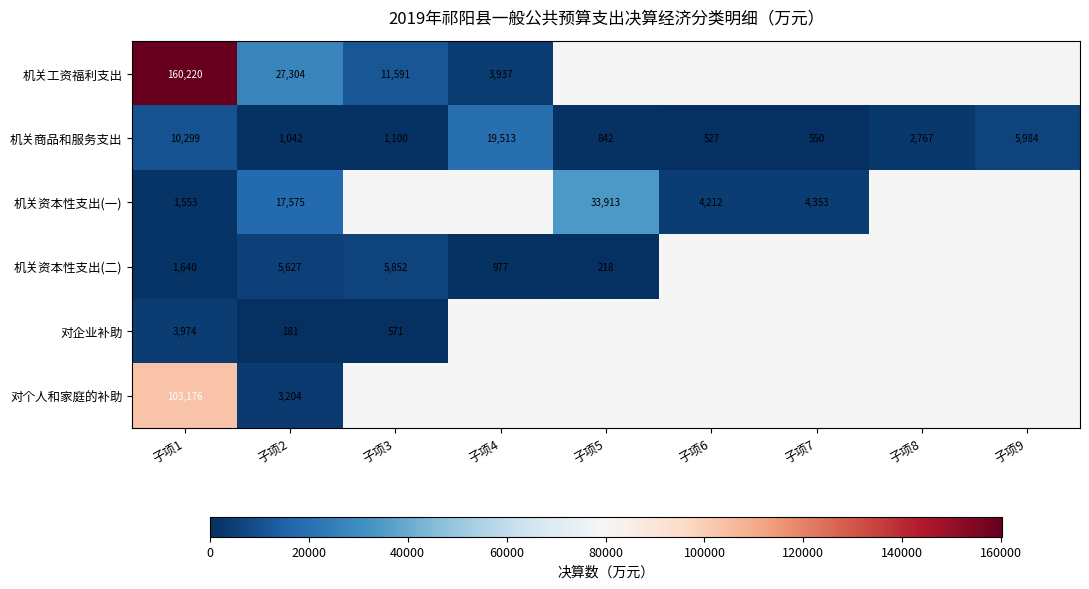

At which category is the sum across all series the highest?

子项1